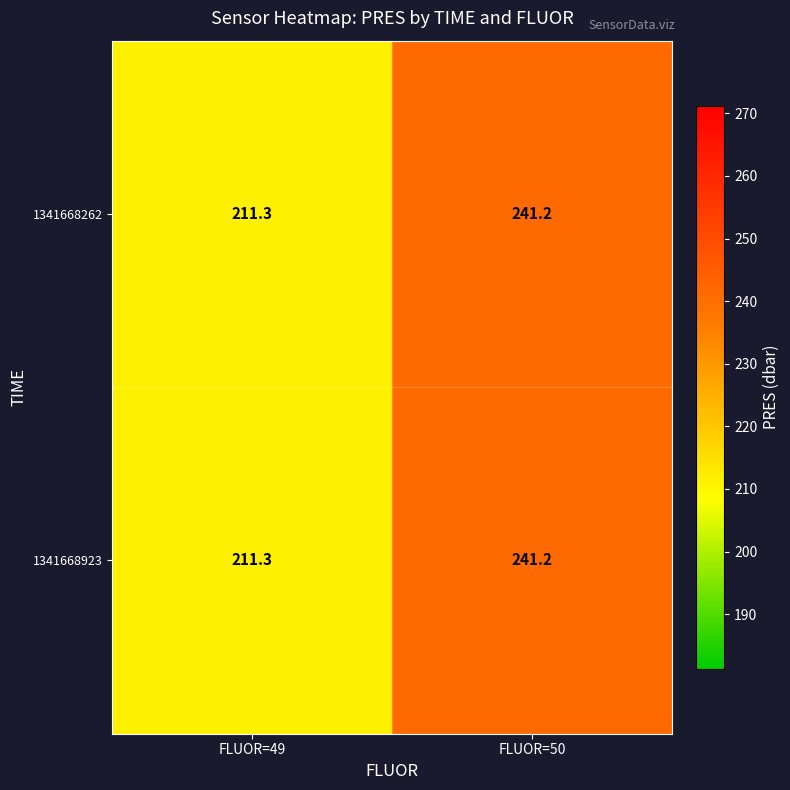

Is it true that 1341668262 equals 311.4 at FLUOR=49?

False